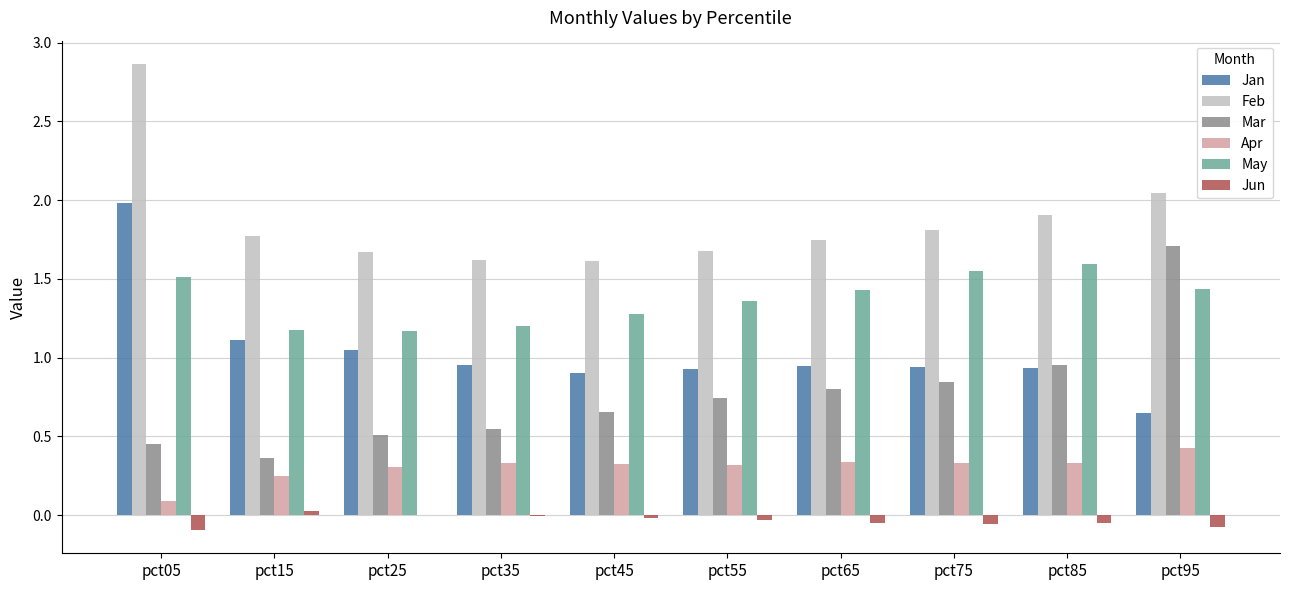

At which label is Mar closest to 1?

pct85